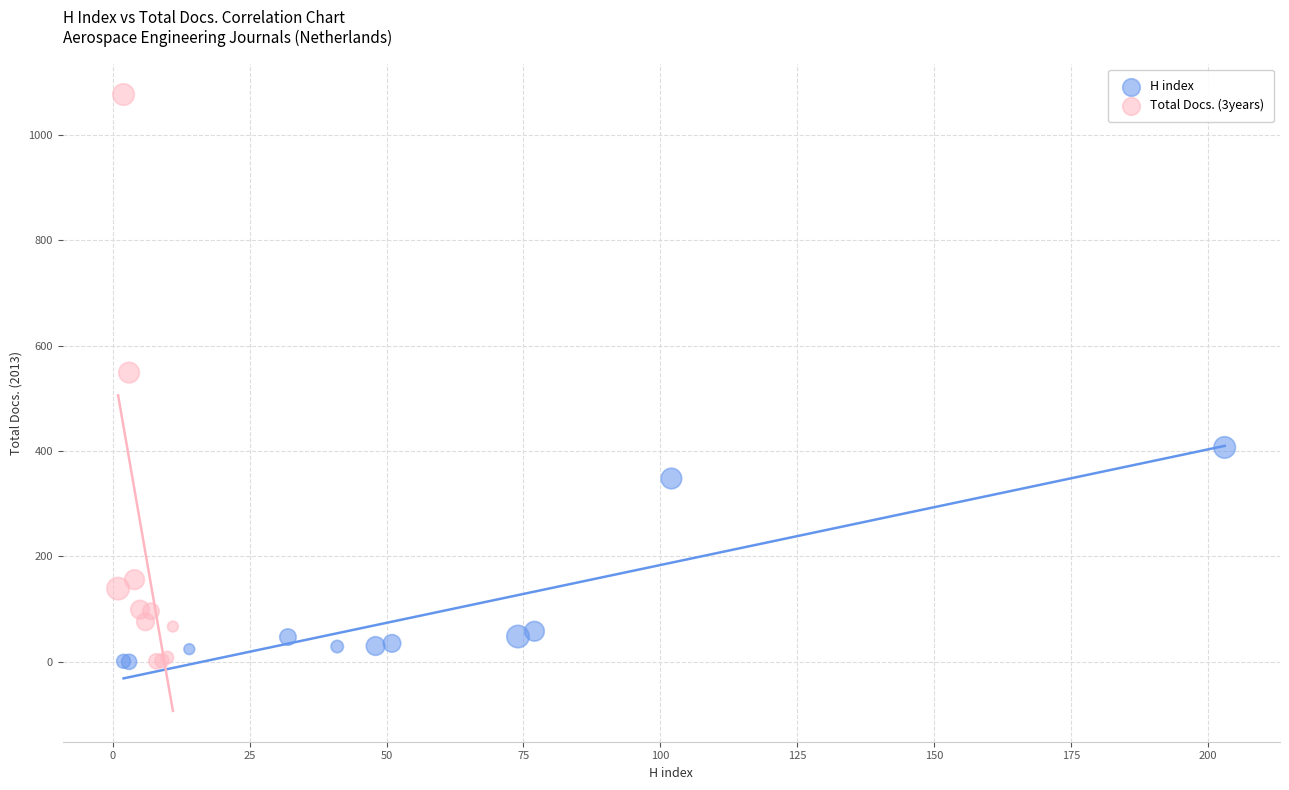

Which series has the widest spread of Y values?

Total Docs. (3years)